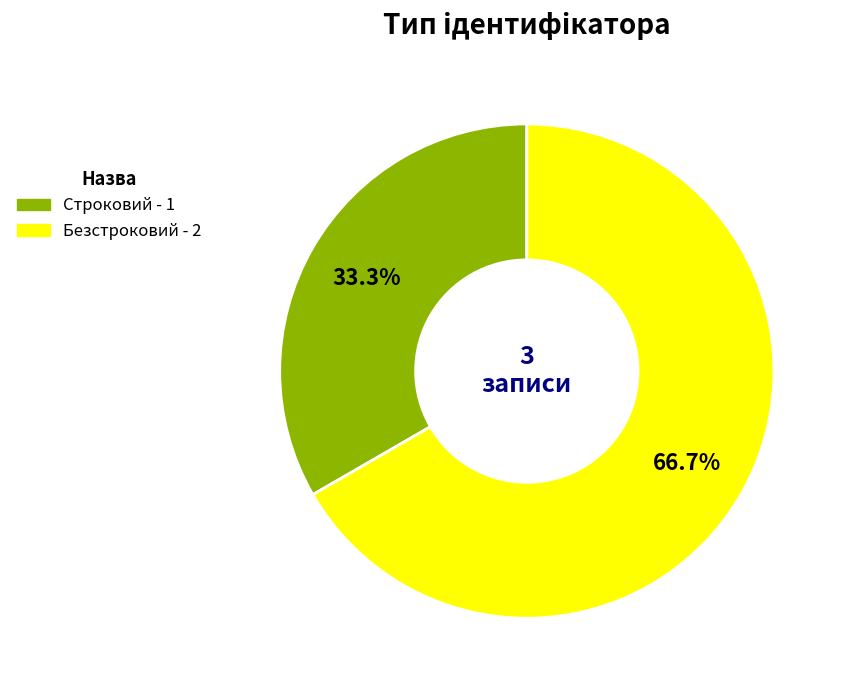

Rank the categories by value from lowest to highest.

Строковий, Безстроковий